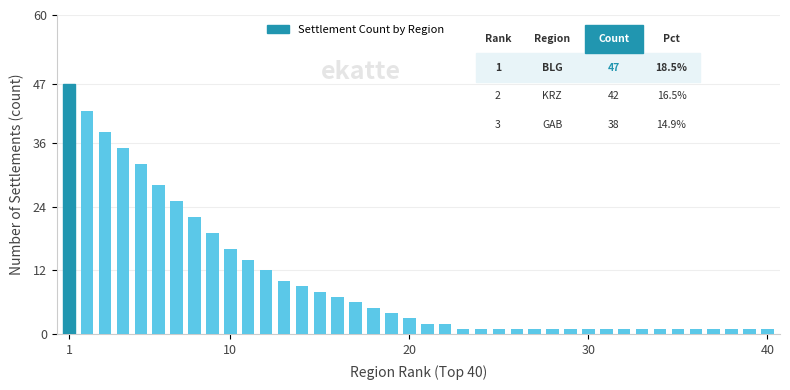

How many series are shown in this chart?

1